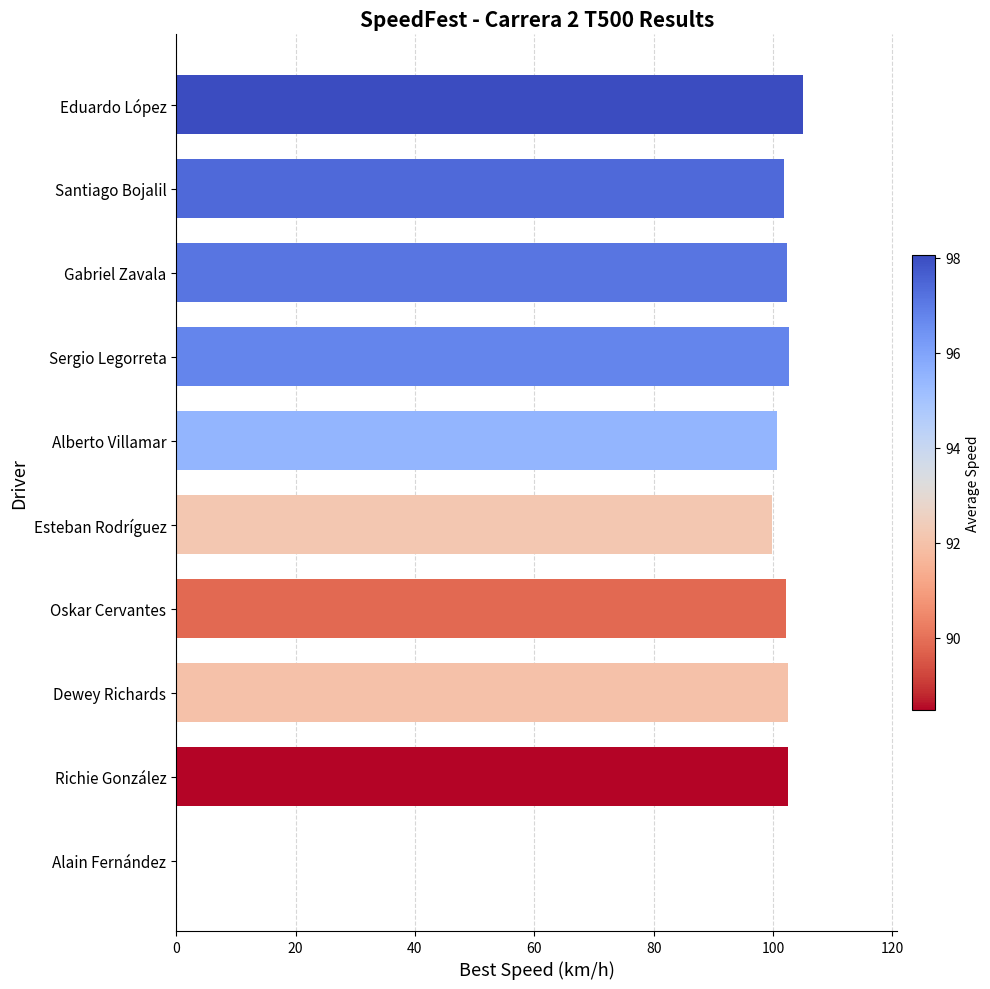

What is the maximum value shown in the chart?

105.0